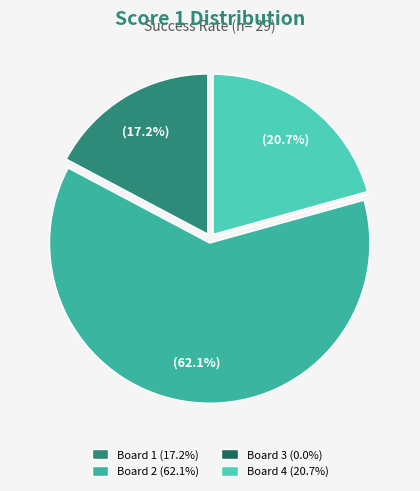

What percentage is NOT represented by Board 1 (17.2%)?

82.8%